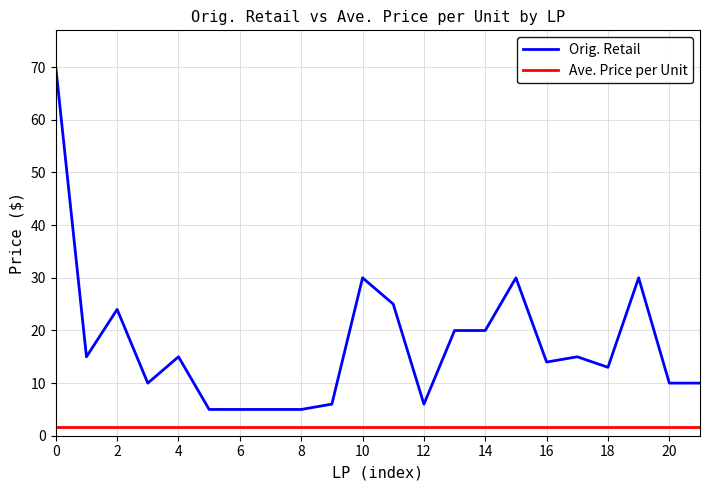

True or false: Ave. Price per Unit and Orig. Retail intersect in this chart.

False